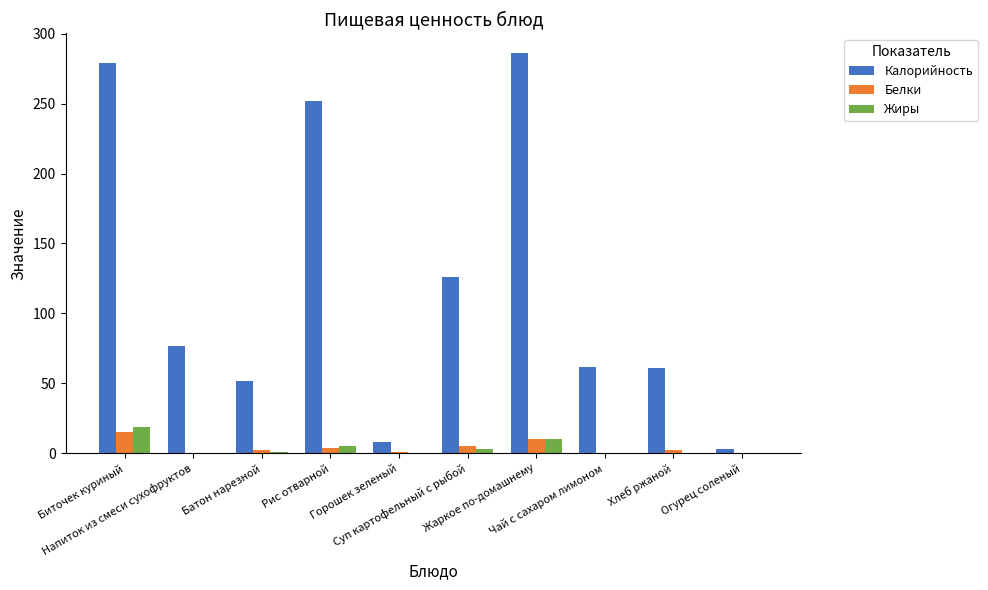

Which series has the largest total across all categories?

Калорийность